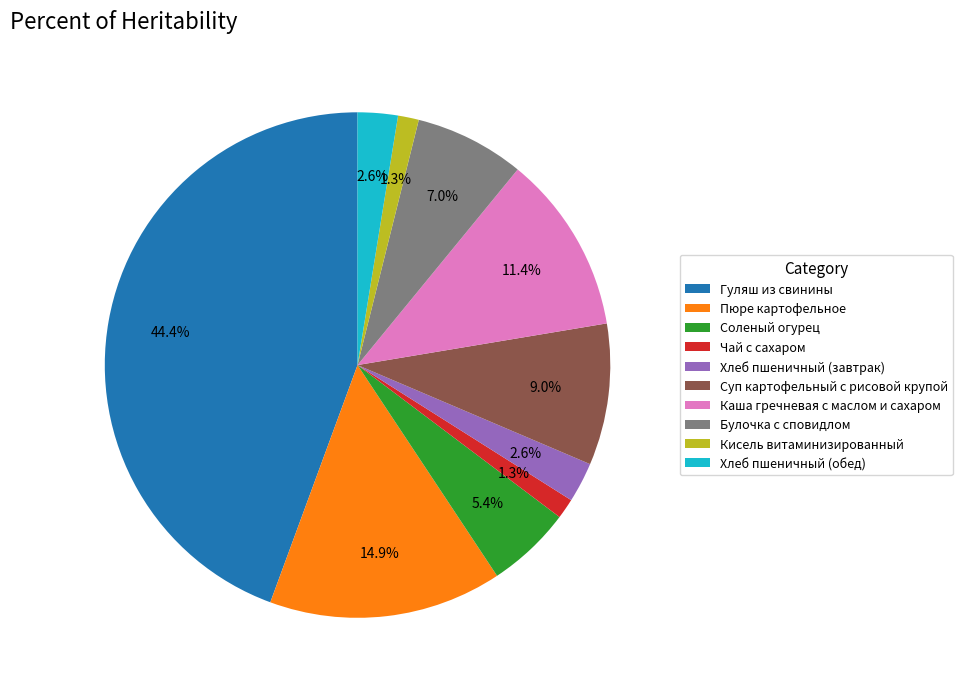

Which category has the biggest portion of the pie?

Гуляш из свинины